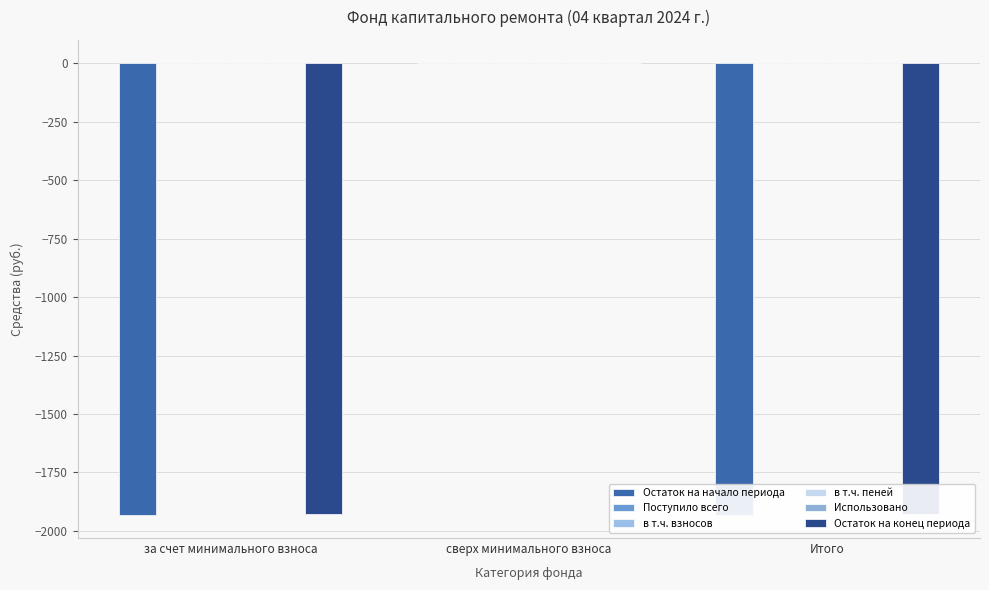

What is the approximate value of в т.ч. взносов at Итого?

2.9